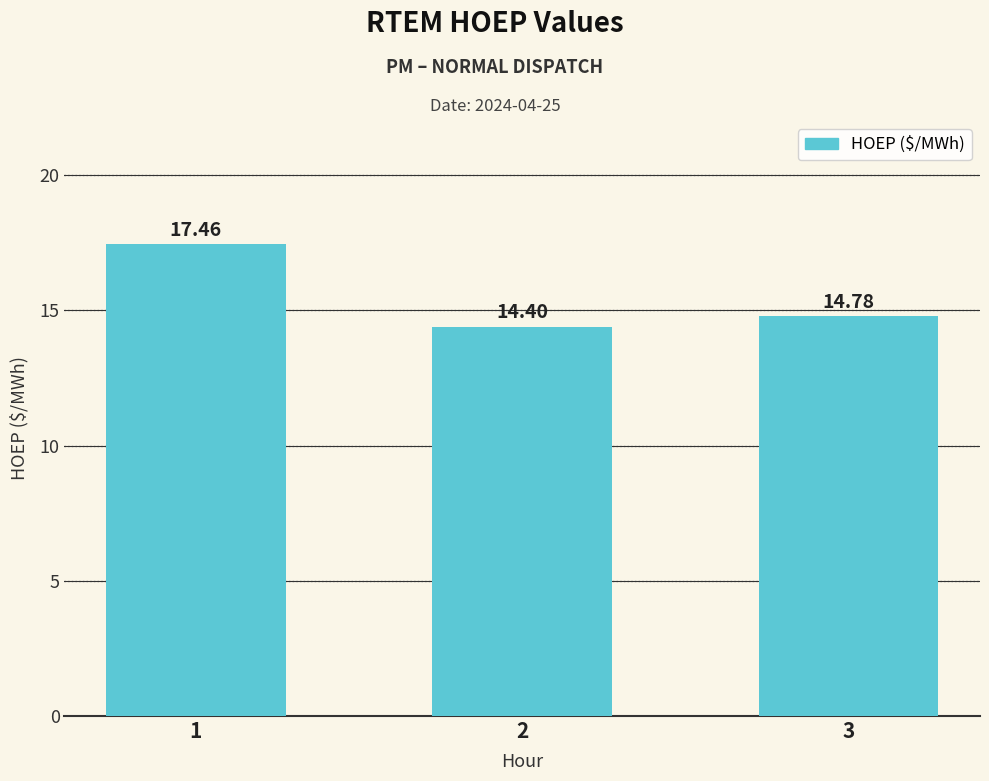

Reading left to right, transcribe all the data shown in this chart.

17.5	14.4	14.8